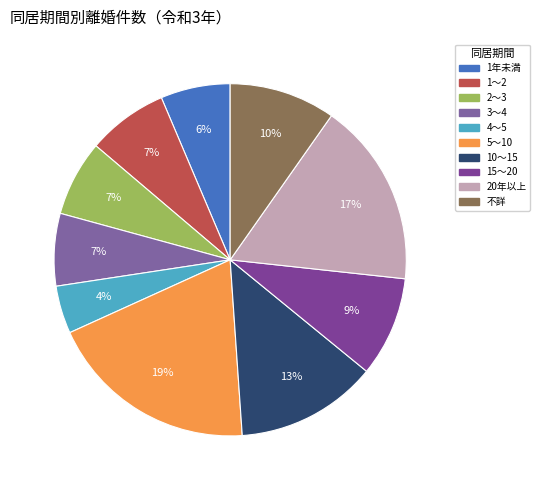

How many slices are in this pie chart?

10